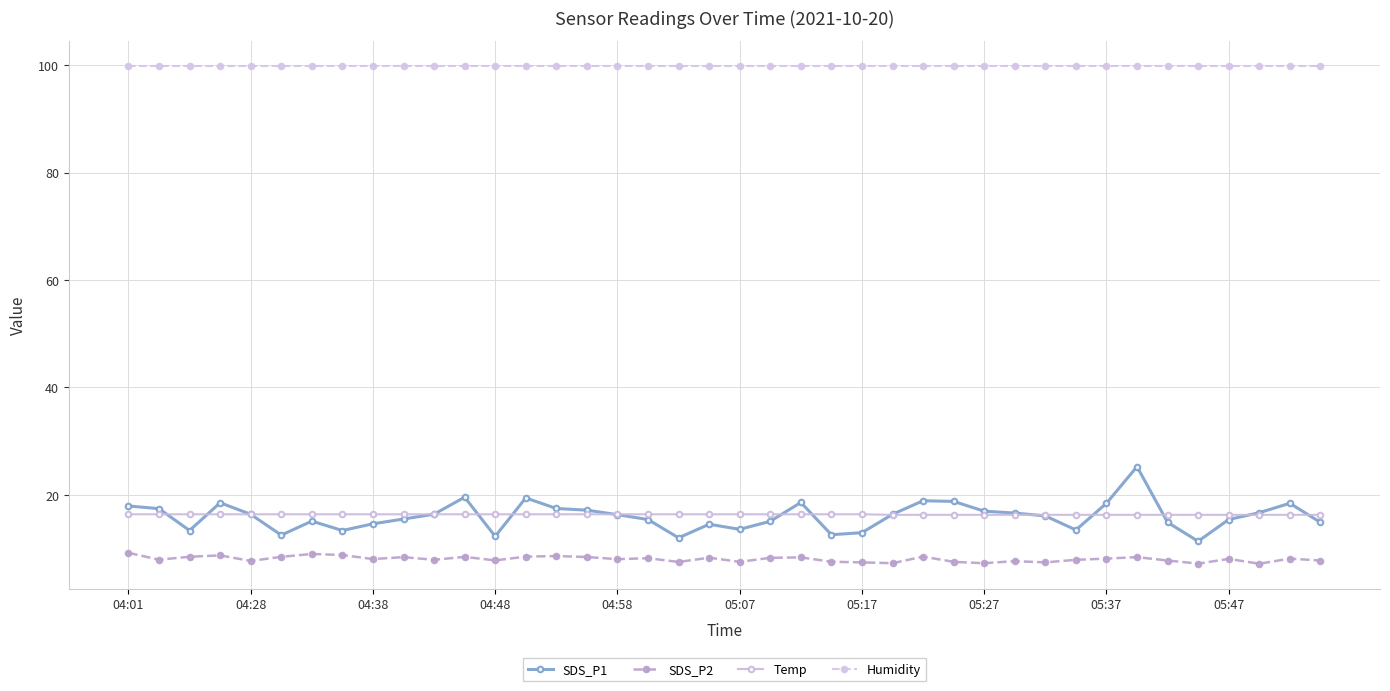

Does the chart have visible grid lines?

Yes